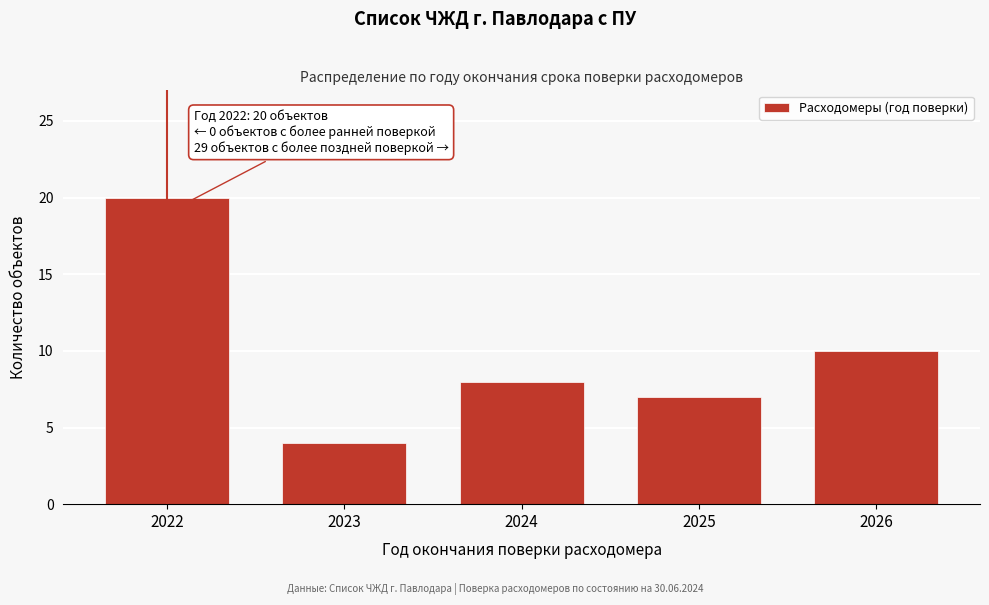

Reading right to left, extract all data points from this chart.

10	7	8	4	20